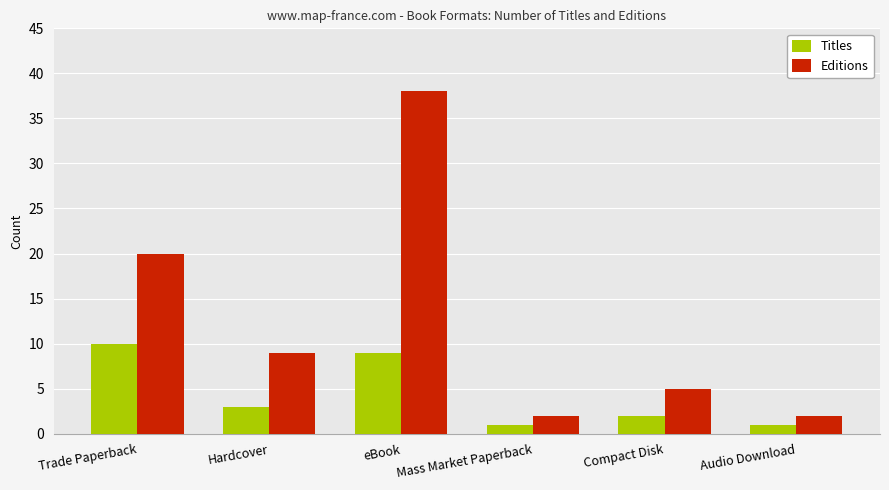

What is the value of the Titles bar at the 5th from the left?

2